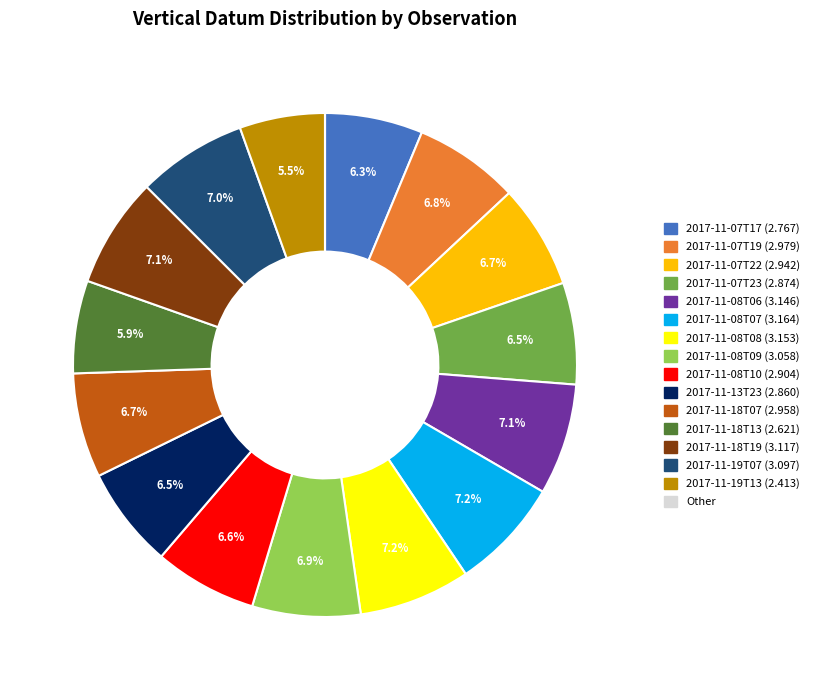

Does any single category account for the majority?

No